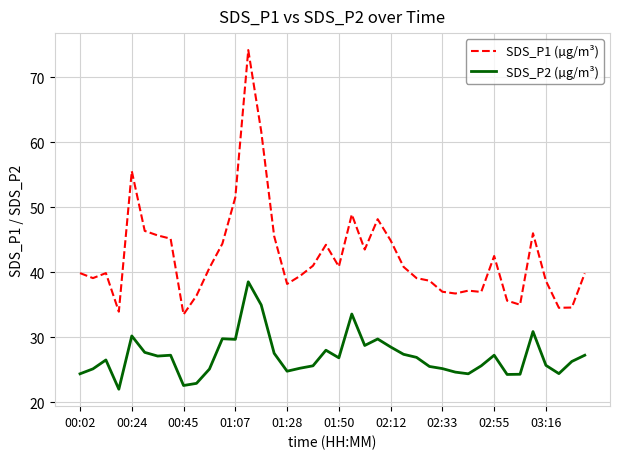

Which series has the largest range (max minus min)?

SDS_P1 (µg/m³)